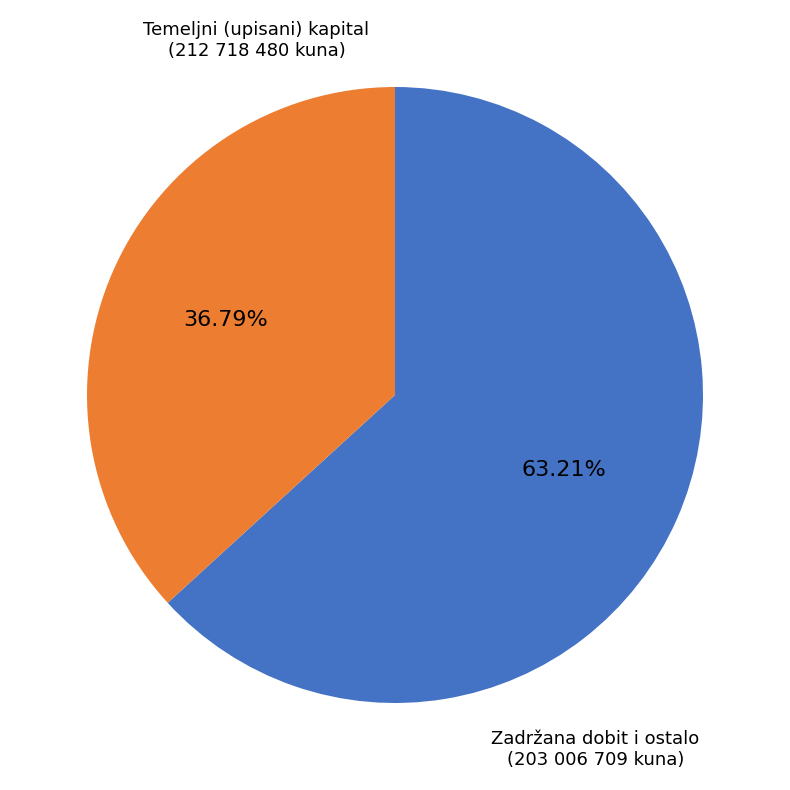

Is there any slice that represents more than half of the pie?

Yes